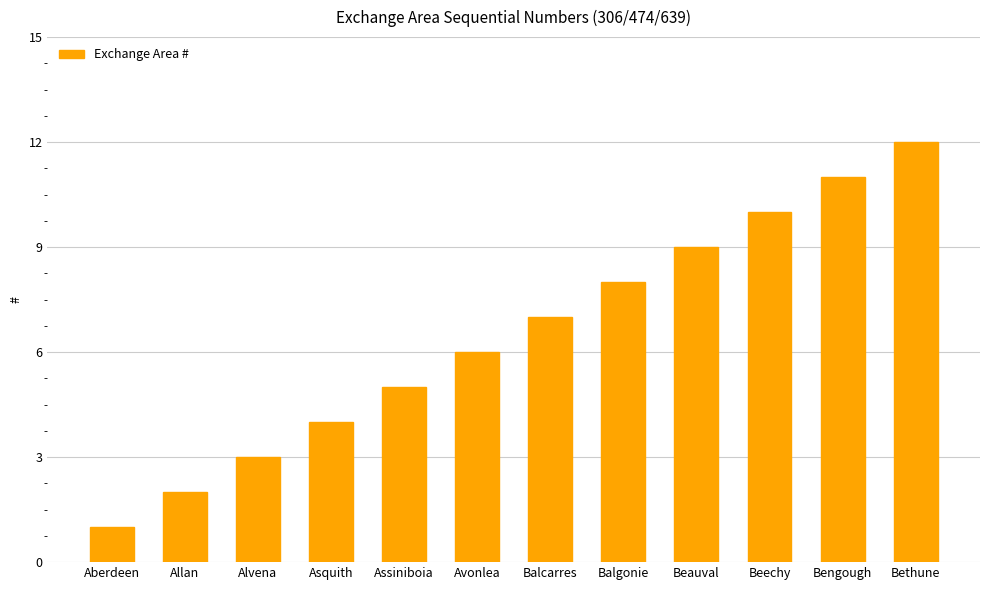

Reading left to right, list all the values displayed in this chart.

Aberdeen=1	Allan=2	Alvena=3	Asquith=4	Assiniboia=5	Avonlea=6	Balcarres=7	Balgonie=8	Beauval=9	Beechy=10	Bengough=11	Bethune=12